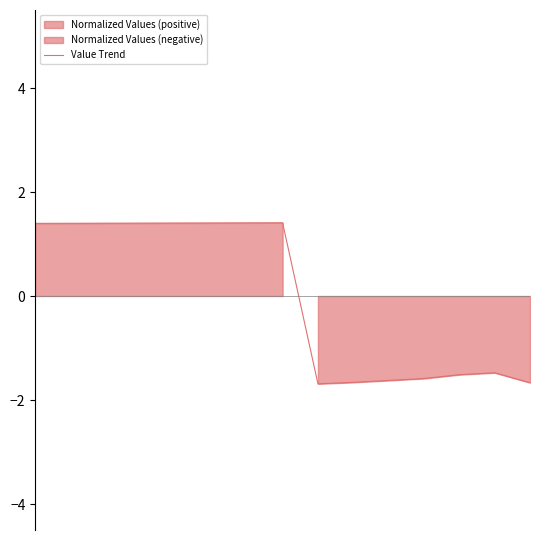

Rank the categories by value from highest to lowest.

7, 6, 5, 4, 3, 2, 1, 0, 13, 12, 11, 10, 9, 14, 8